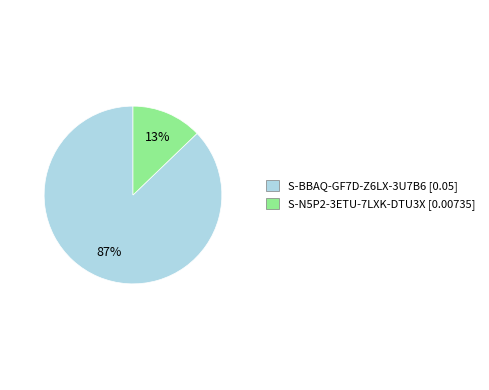

Combined, do S-N5P2-3ETU-7LXK-DTU3X and S-BBAQ-GF7D-Z6LX-3U7B6 account for over 50%?

Yes